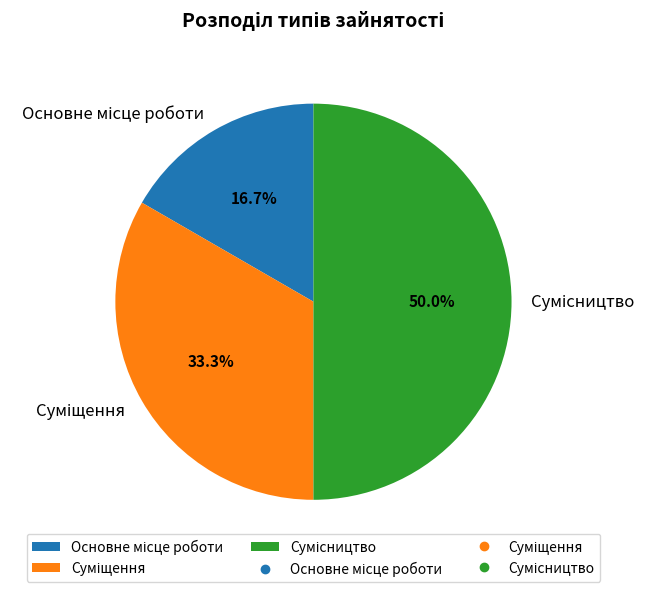

To the nearest percent, what portion does Основне місце роботи represent?

17%